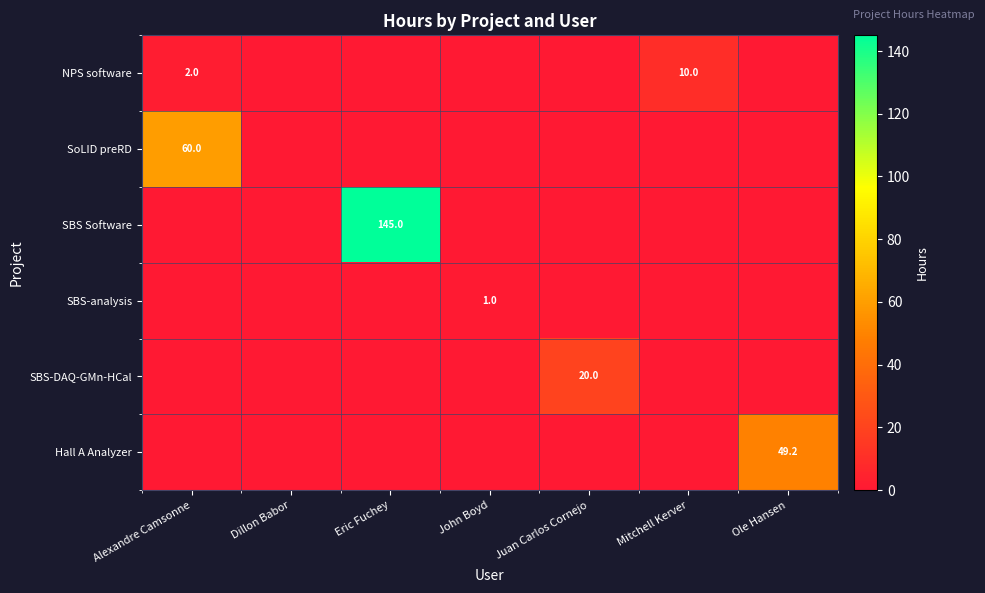

The SBS-DAQ-GMn-HCal series shows 35.8 at Juan Carlos Cornejo. True or false?

False